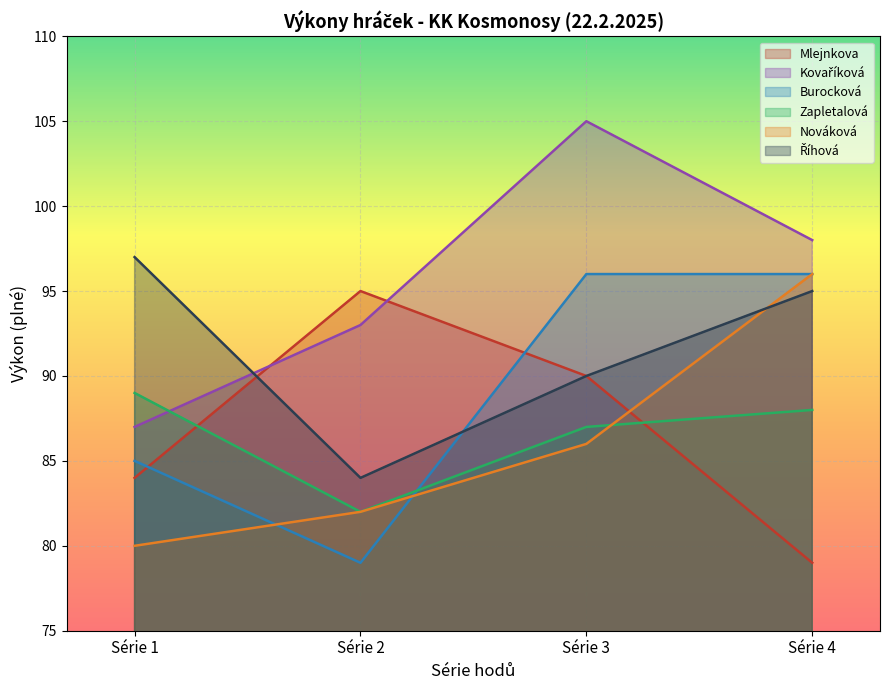

The value of Burocková at Série 2 is 137. True or false?

False